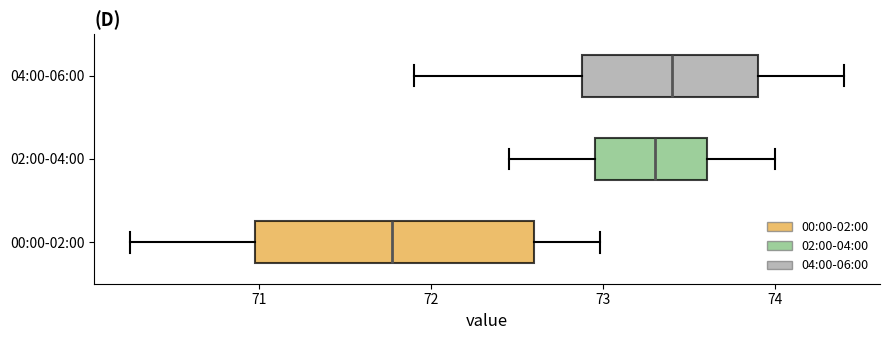

Which box has the furthest to the left median line?

00:00-02:00